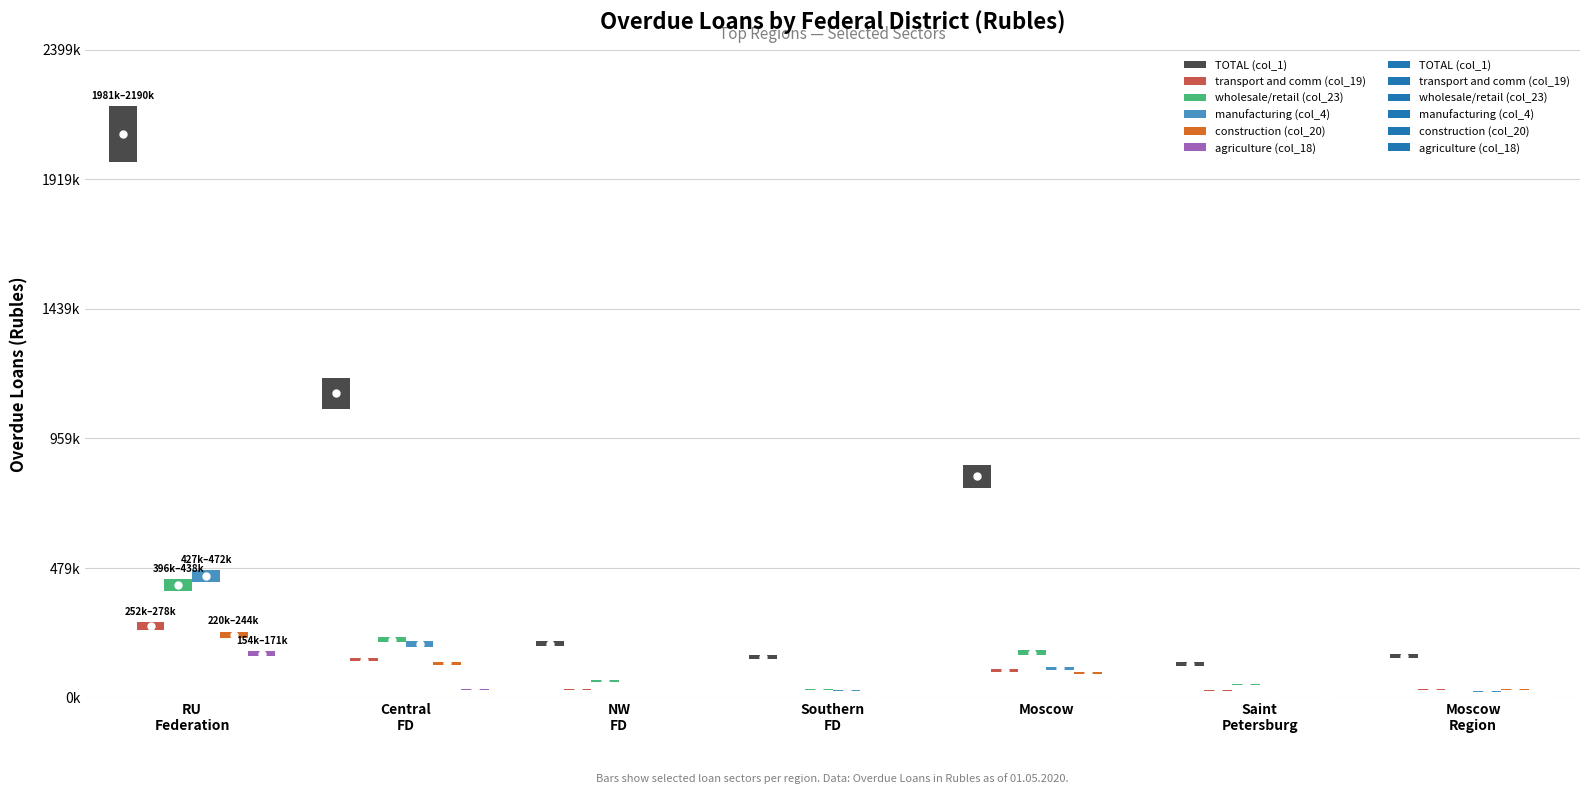

How many series are shown in this chart?

6